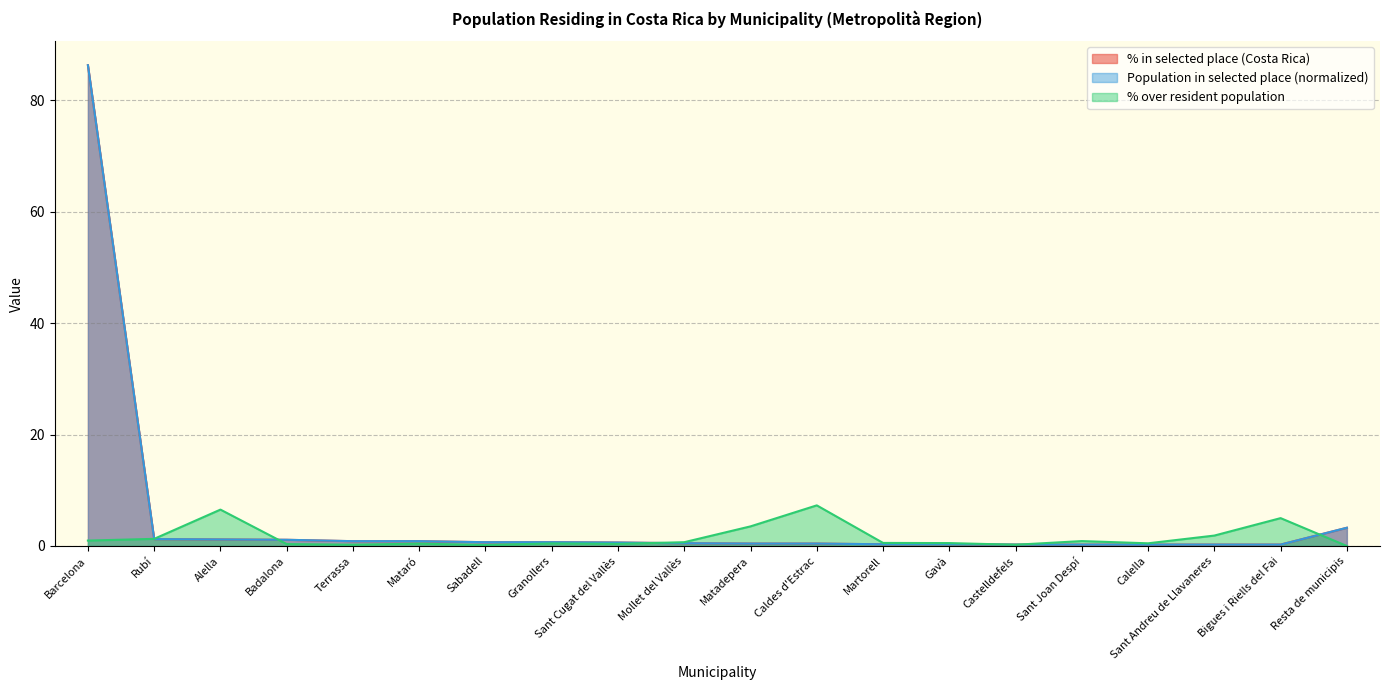

What is the sum of all % in selected place values?

100.0